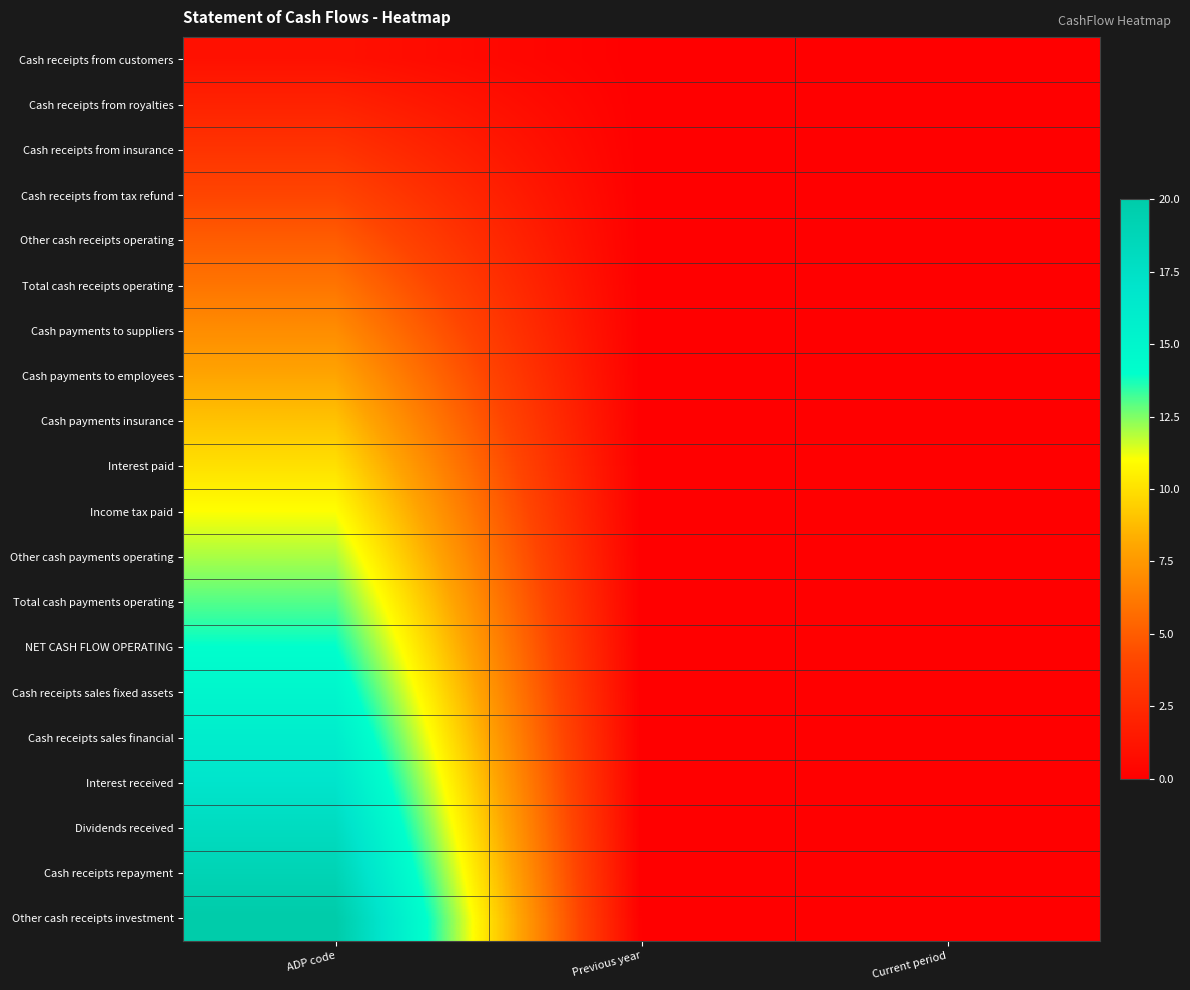

What is the maximum value shown in the chart?

20